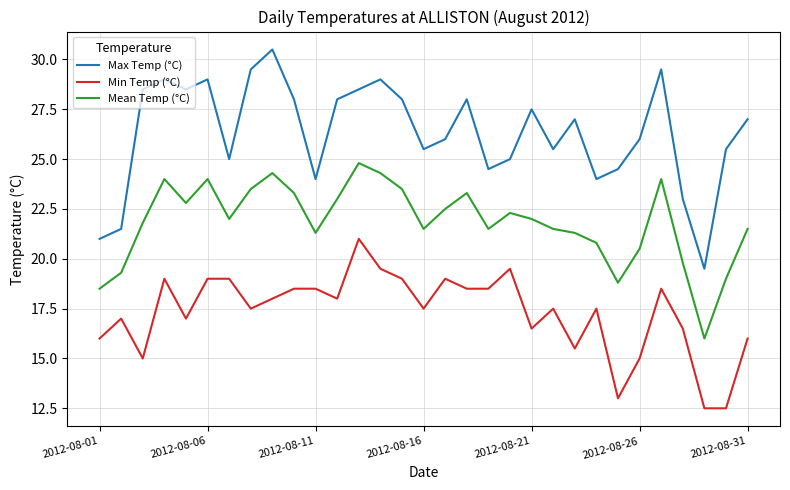

Does the chart have visible grid lines?

Yes